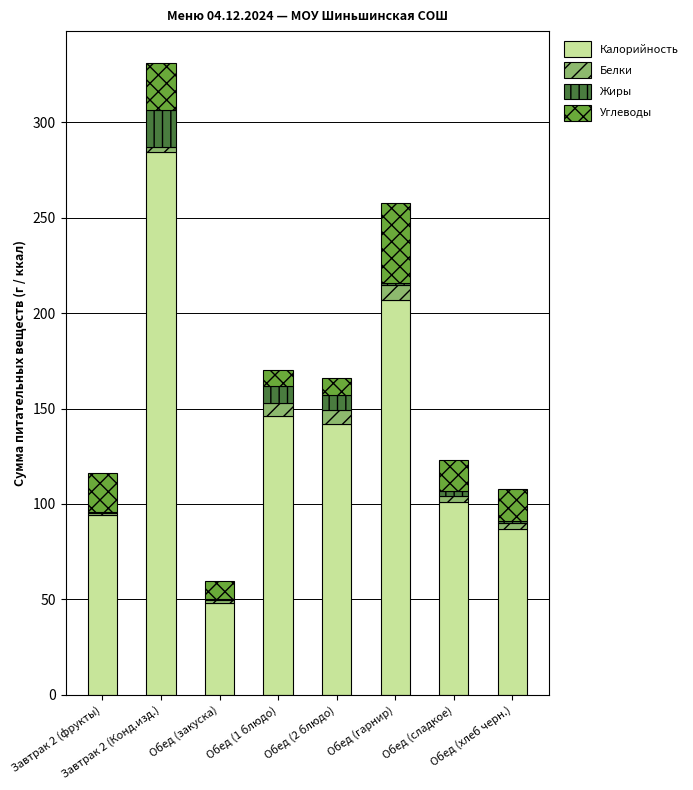

What is the maximum value for Калорийность?

284.5